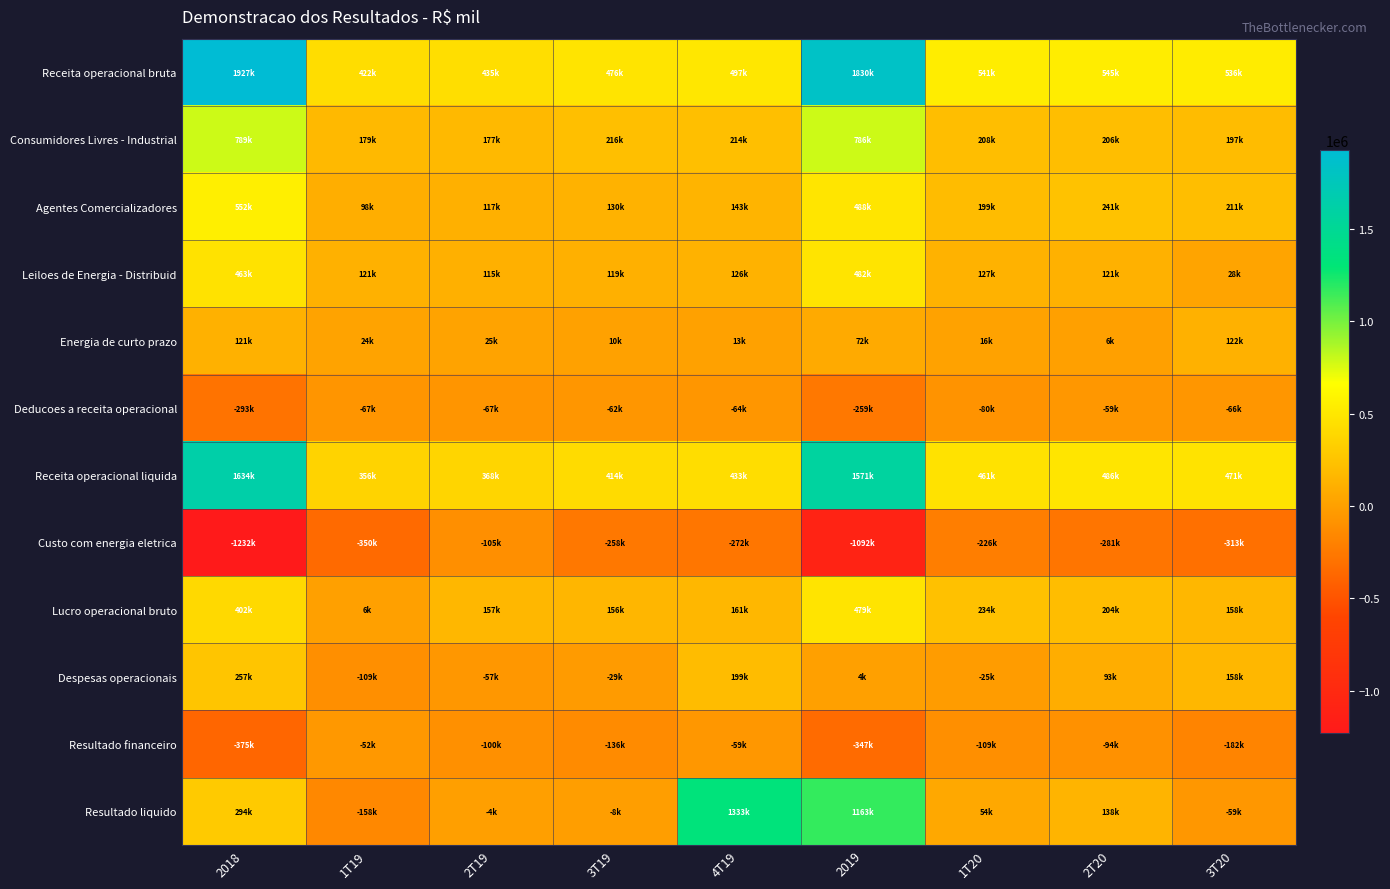

Reading left to right, list all the values displayed in this chart.

Receita operacional bruta: 2018=1927319	1T19=422161	2T19=435104	3T19=476148	4T19=497086	2019=1830499	1T20=540862	2T20=544905	3T20=536256
Consumidores Livres - Industrial: 2018=788540	1T19=179121	2T19=176733	3T19=216021	4T19=213871	2019=785746	1T20=207793	2T20=205595	3T20=197185
Agentes Comercializadores: 2018=552474	1T19=97977	2T19=116787	3T19=129988	4T19=142908	2019=487660	1T20=199300	2T20=240634	3T20=210665
Leiloes de Energia - Distribuid: 2018=463076	1T19=120885	2T19=115453	3T19=119047	4T19=126203	2019=481588	1T20=126777	2T20=120562	3T20=28191
Energia de curto prazo: 2018=120648	1T19=23547	2T19=25483	3T19=10438	4T19=12767	2019=72235	1T20=15882	2T20=6129	3T20=121596
Deducoes a receita operacional: 2018=-293209	1T19=-66543	2T19=-66727	3T19=-61682	4T19=-64251	2019=-259203	1T20=-80322	2T20=-59373	3T20=-65729
Receita operacional liquida: 2018=1634110	1T19=355618	2T19=368377	3T19=414466	4T19=432835	2019=1571296	1T20=460540	2T20=485532	3T20=470527
Custo com energia eletrica: 2018=-1232279	1T19=-349882	2T19=-105219	3T19=-258322	4T19=-272064	2019=-1092015	1T20=-226335	2T20=-281056	3T20=-312967
Lucro operacional bruto: 2018=401831	1T19=5736	2T19=156630	3T19=156144	4T19=160771	2019=479281	1T20=234205	2T20=204476	3T20=157560
Despesas operacionais: 2018=257322	1T19=-108846	2T19=-56506	3T19=-29028	4T19=198505	2019=4125	1T20=-25408	2T20=93448	3T20=157560
Resultado financeiro: 2018=-374867	1T19=-51662	2T19=-99974	3T19=-135923	4T19=-59495	2019=-347054	1T20=-109210	2T20=-94326	3T20=-181673
Resultado liquido: 2018=294433	1T19=-158243	2T19=-4002	3T19=-7856	4T19=1333013	2019=1163014	1T20=53813	2T20=137798	3T20=-58525